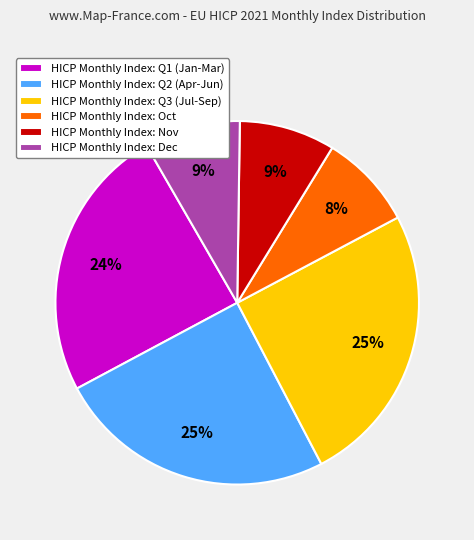

Does HICP Monthly Index: Dec represent more than half of the total?

No